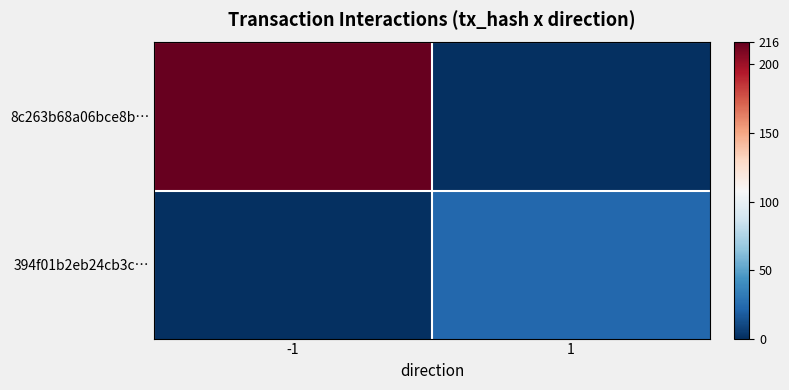

How many categories are shown in the chart?

2